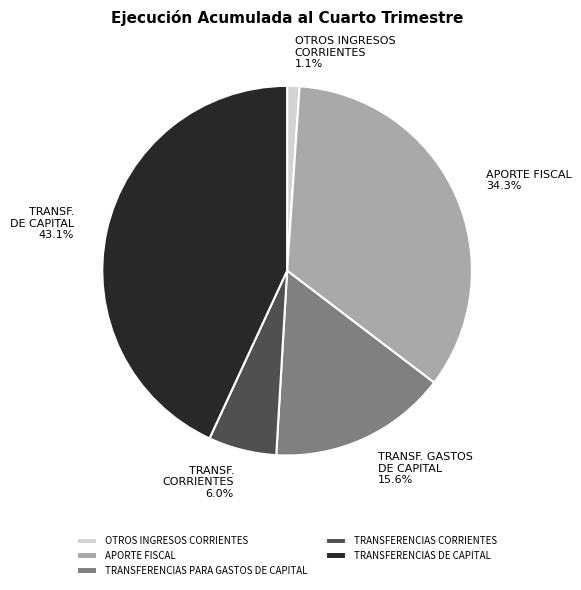

Is TRANSFERENCIAS DE CAPITAL the majority of the pie?

No